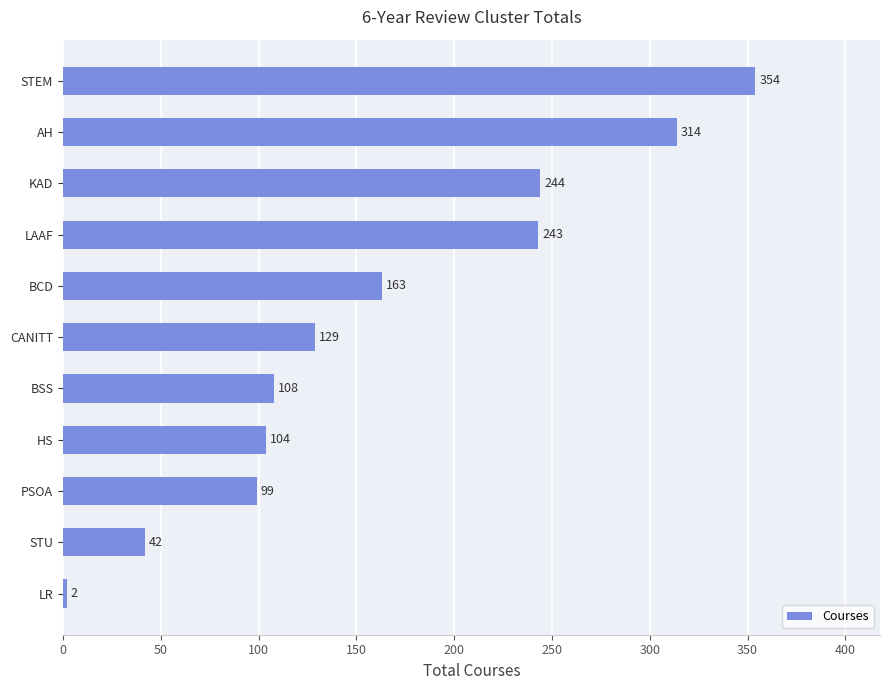

True or false: the data shows 169 at CANITT.

False